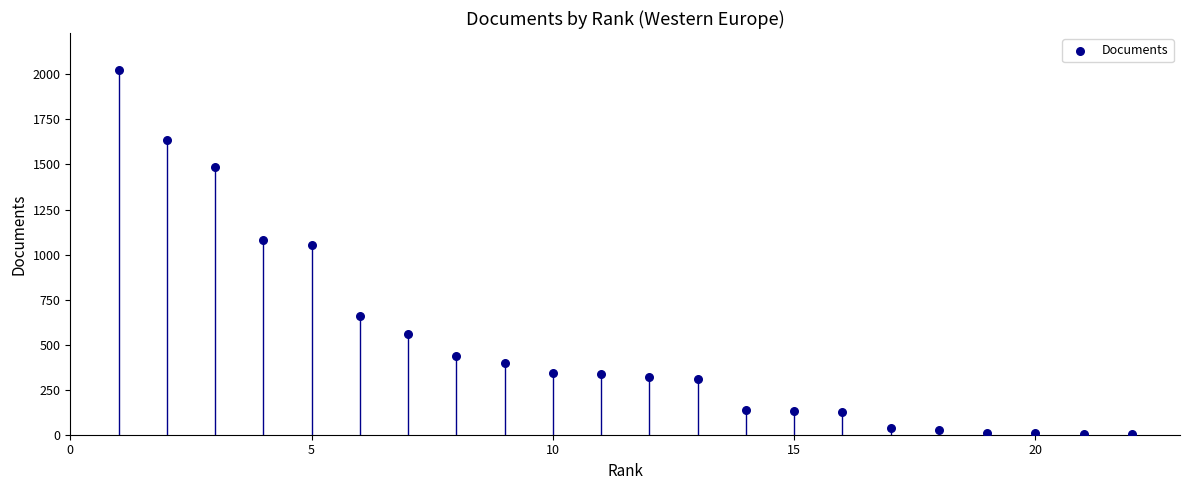

What is the range of X values (max minus min)?

21